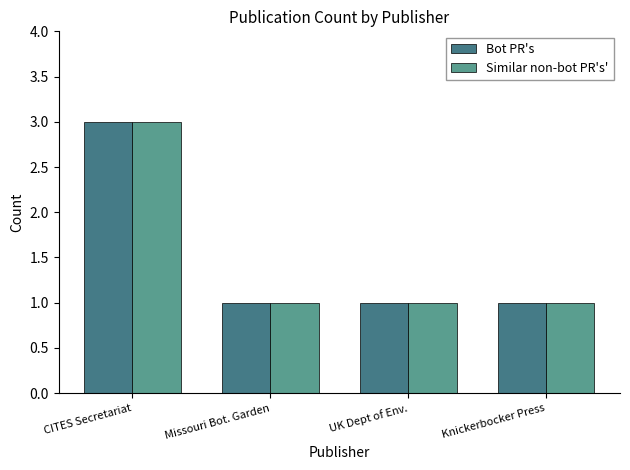

What is the sum of the Similar non-bot PR's' values at UK Dept of Env. and CITES Secretariat?

4